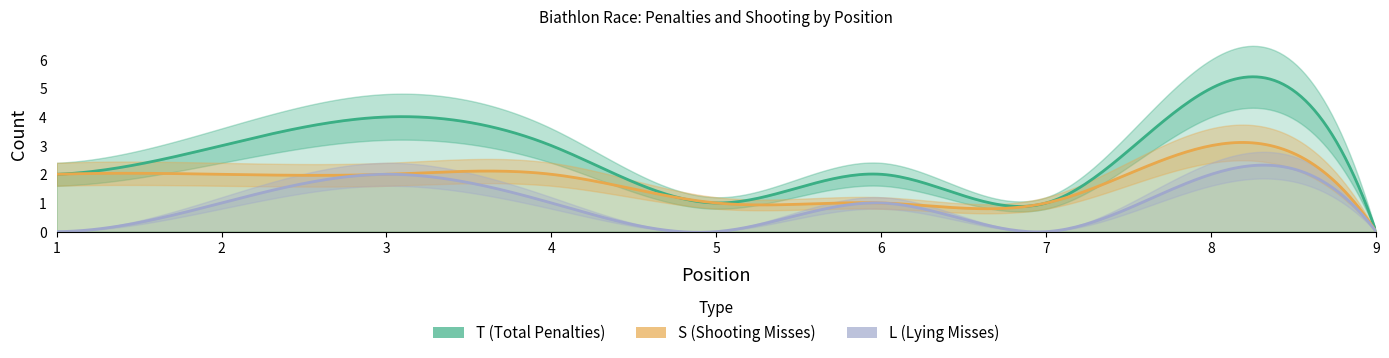

What are all the series names shown in the legend?

T, S, L